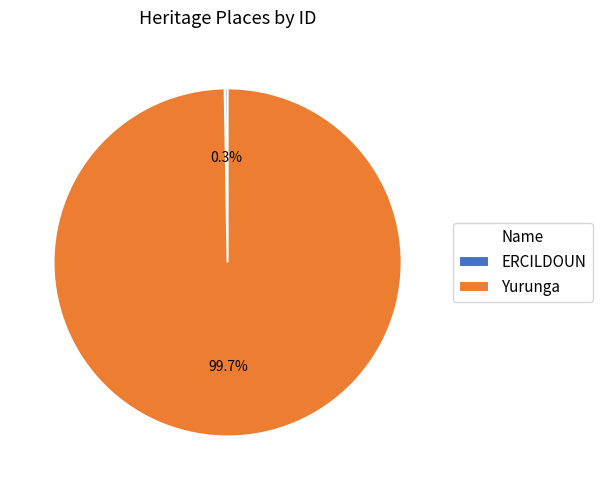

The Yurunga slice represents 89% of the pie. True or false?

False